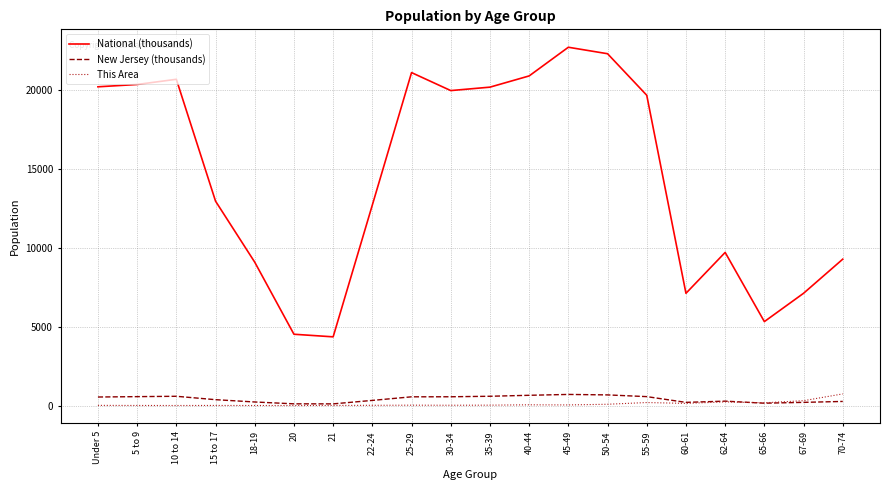

What are all the series names shown in the legend?

National (thousands), New Jersey (thousands), This Area